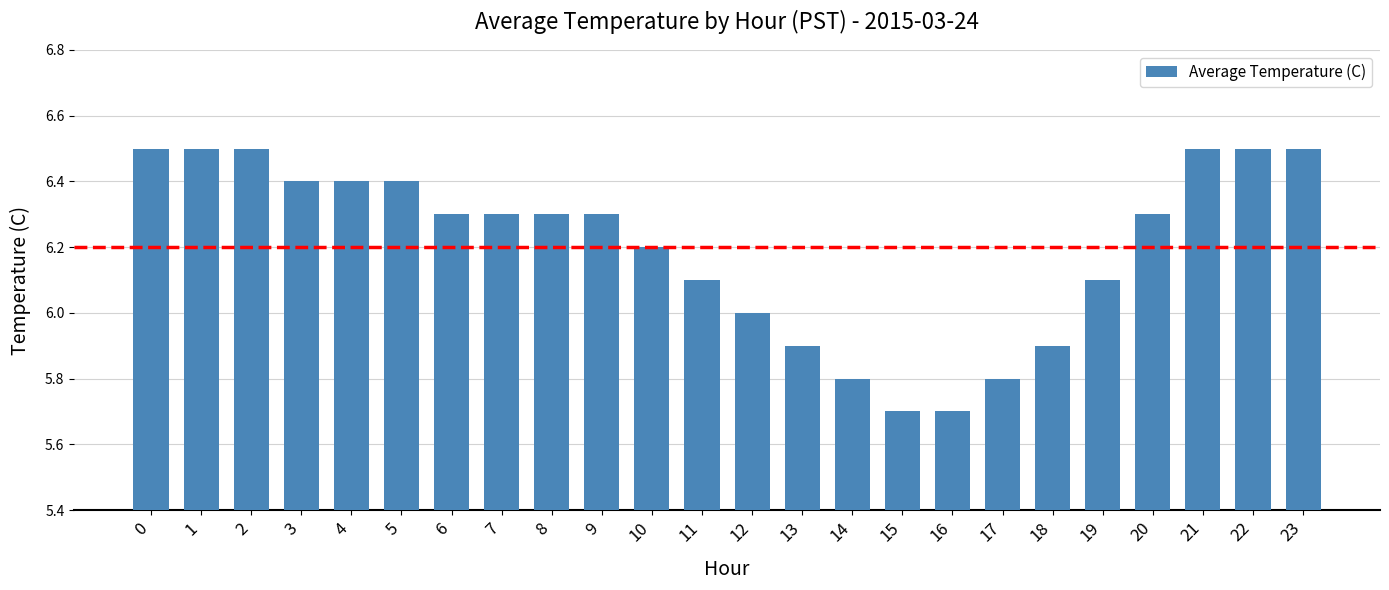

What is the difference between the second highest and second lowest values?

0.8